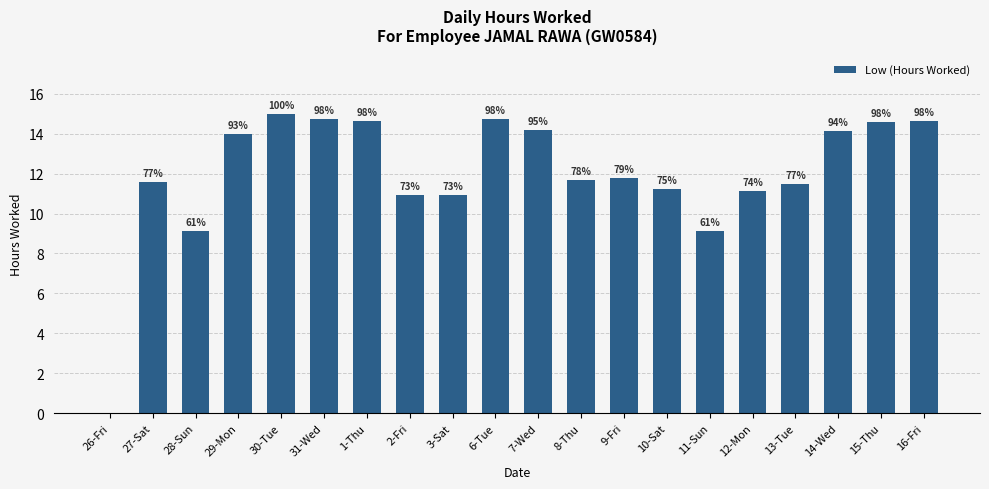

Are the bars horizontal?

No